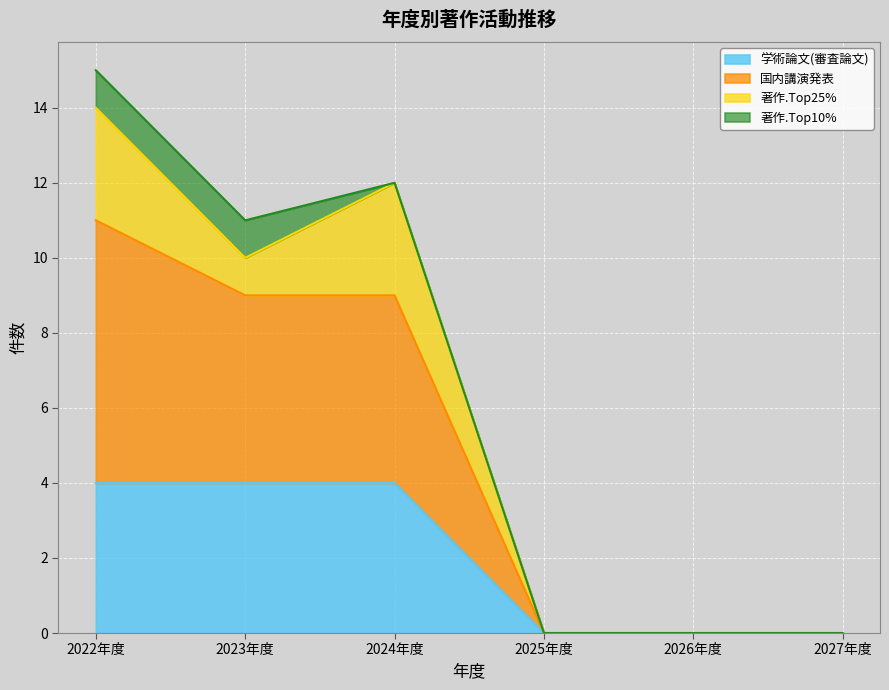

What is the label of the 3rd point from the right?

2025年度